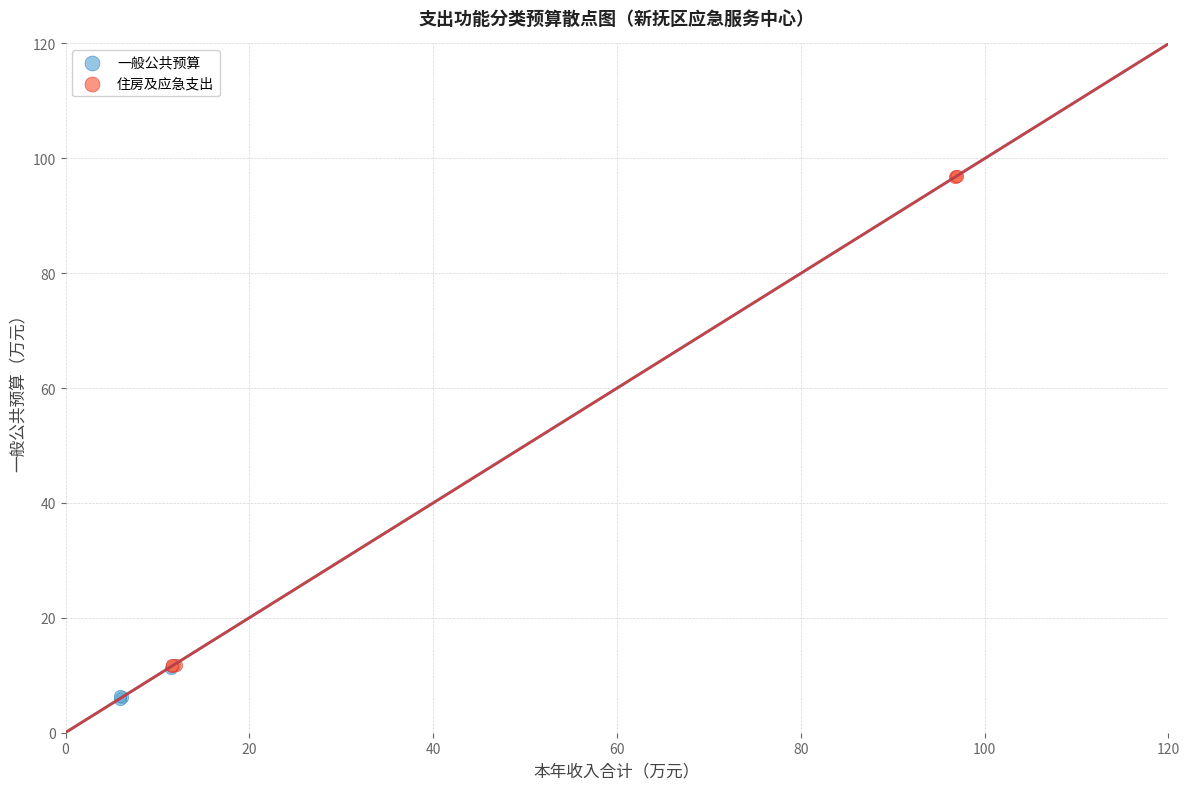

Which series reaches the minimum Y coordinate?

一般公共预算